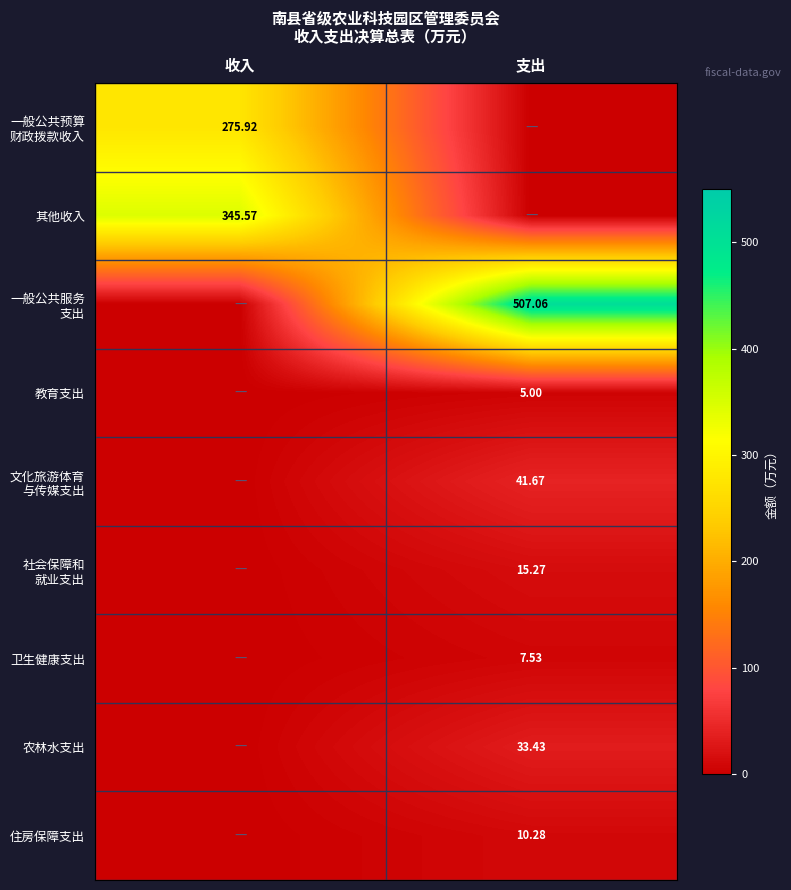

How many categories are shown in the chart?

2